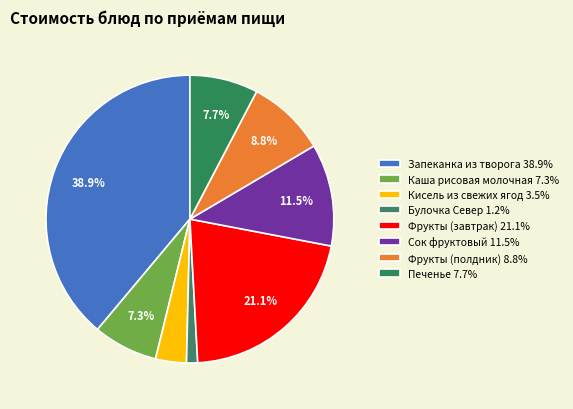

Does Кисель из свежих ягод account for over 50% of the chart?

No